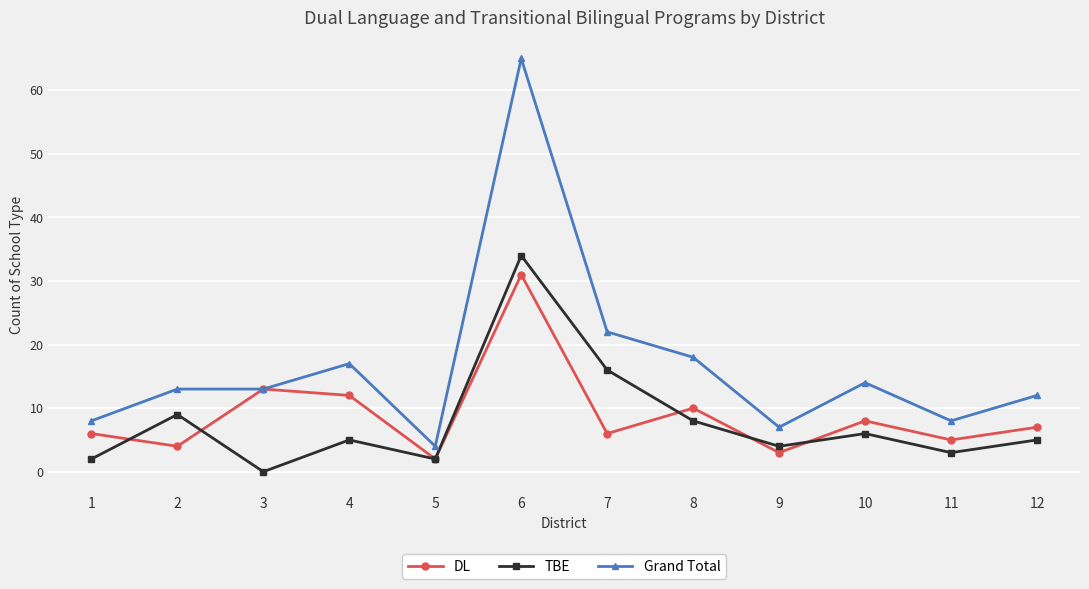

At which label does DL reach its peak?

6